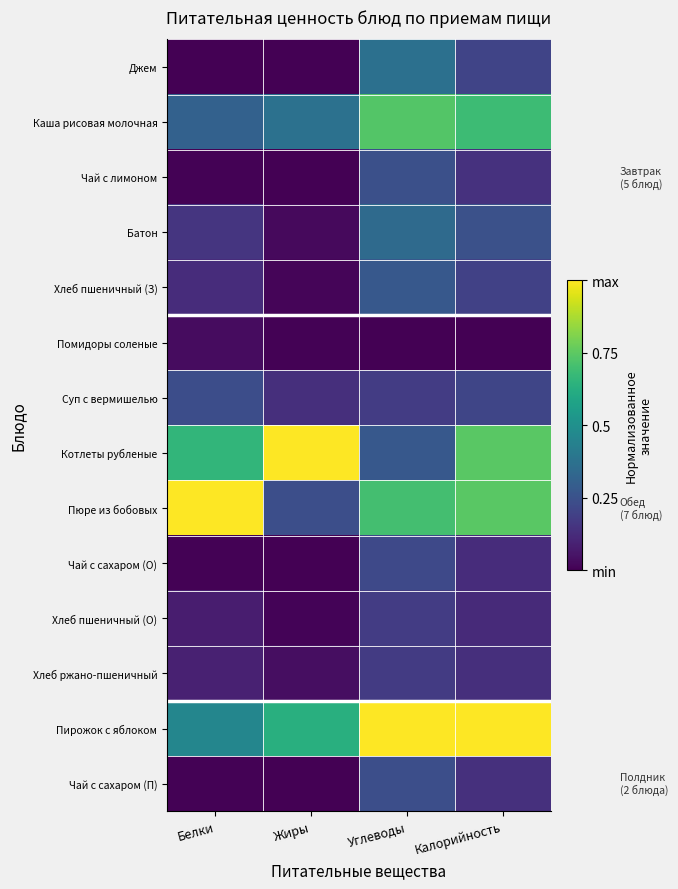

Rank the series by their maximum value, from lowest to highest.

Помидоры соленые, Хлеб ржано-пшеничный, Хлеб пшеничный (О), Чай с сахаром (О), Суп с вермишелью, Чай с сахаром (П), Чай с лимоном, Хлеб пшеничный (З), Батон, Джем, Каша рисовая молочная, Котлеты рубленые, Пюре из бобовых, Пирожок с яблоком